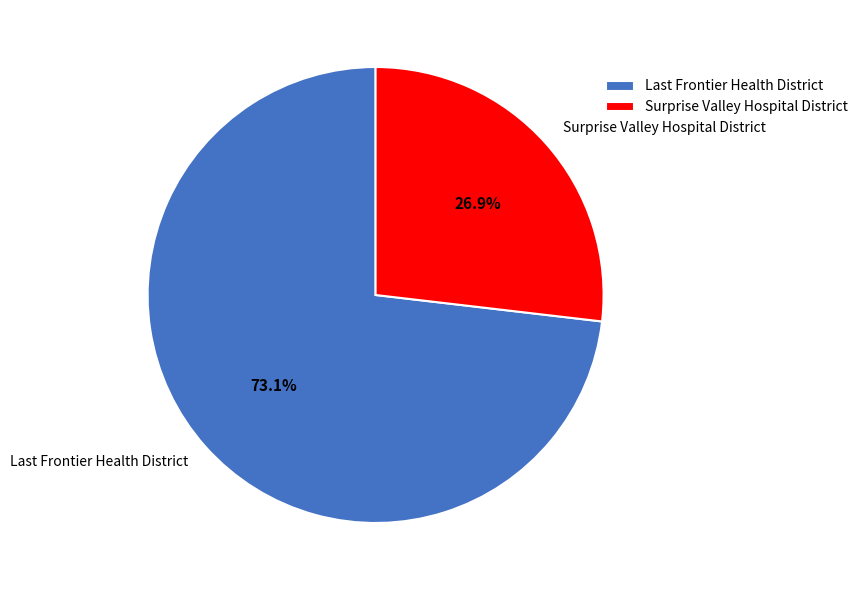

Rank the categories by value from lowest to highest.

Surprise Valley Hospital District, Last Frontier Health District